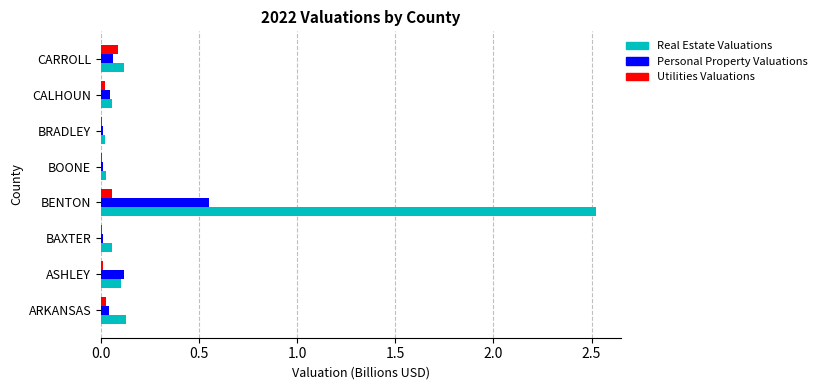

What is the sum of all Personal Property Valuations values?

0.8